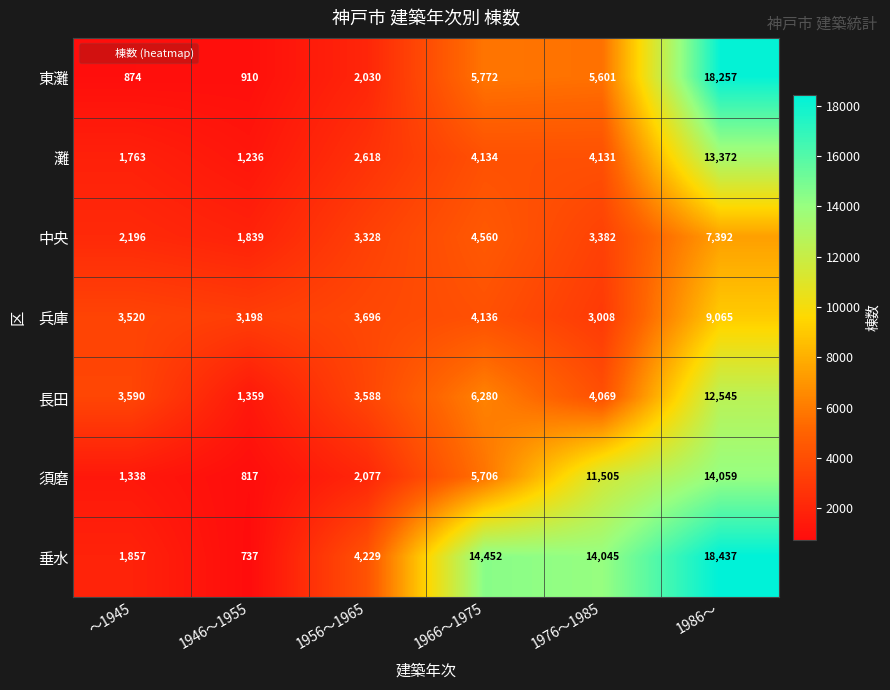

Count the number of categories in the chart.

6